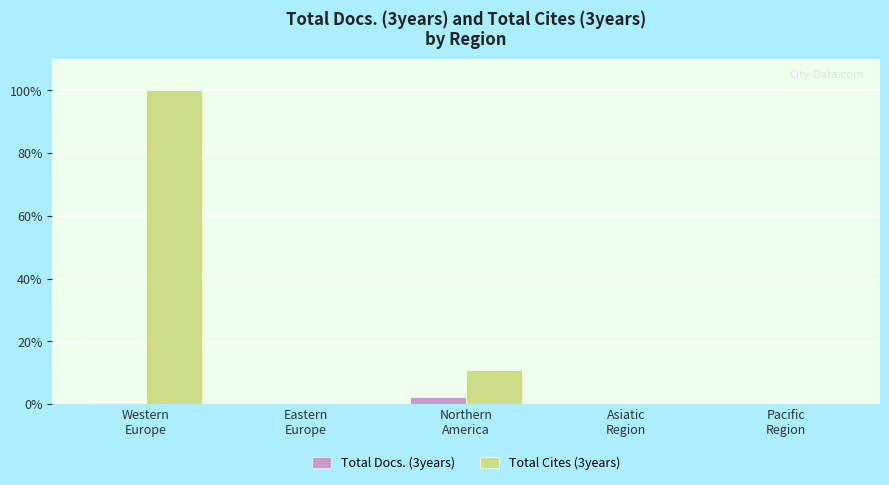

What is the sum of all Total Docs. (3years) values?

3.0